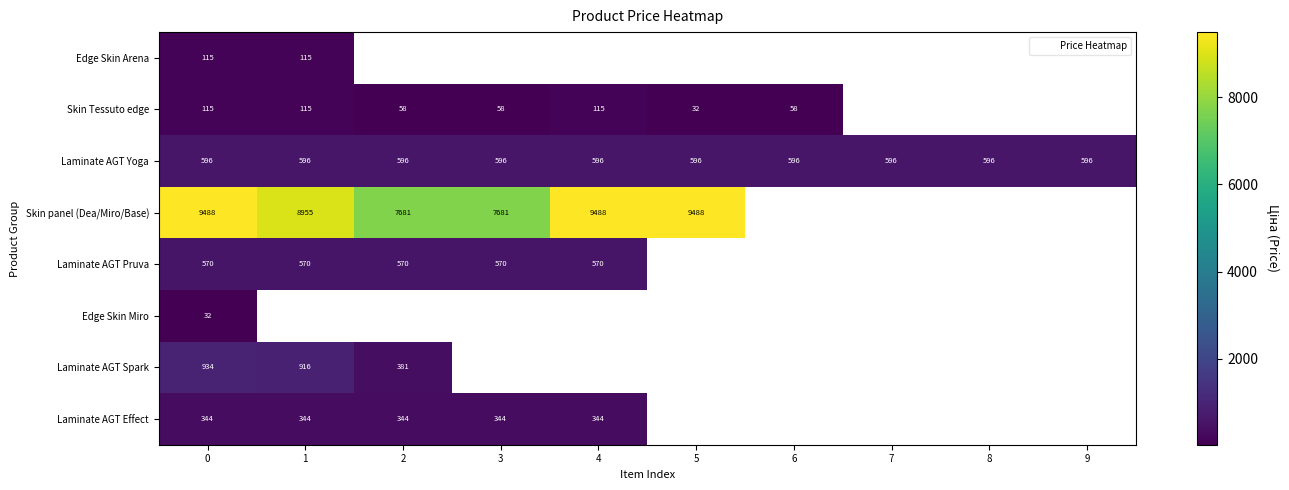

The Laminate AGT Pruva series shows 852.7 at 3. True or false?

False